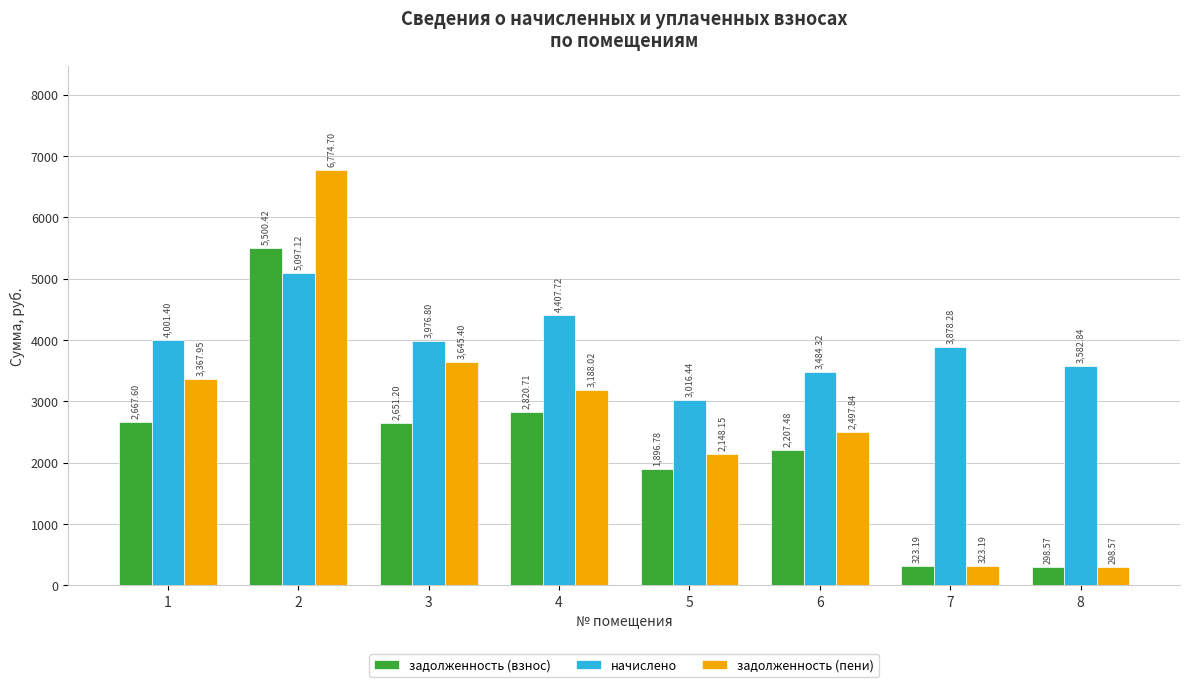

At how many categories does at least one series exceed 5299?

1